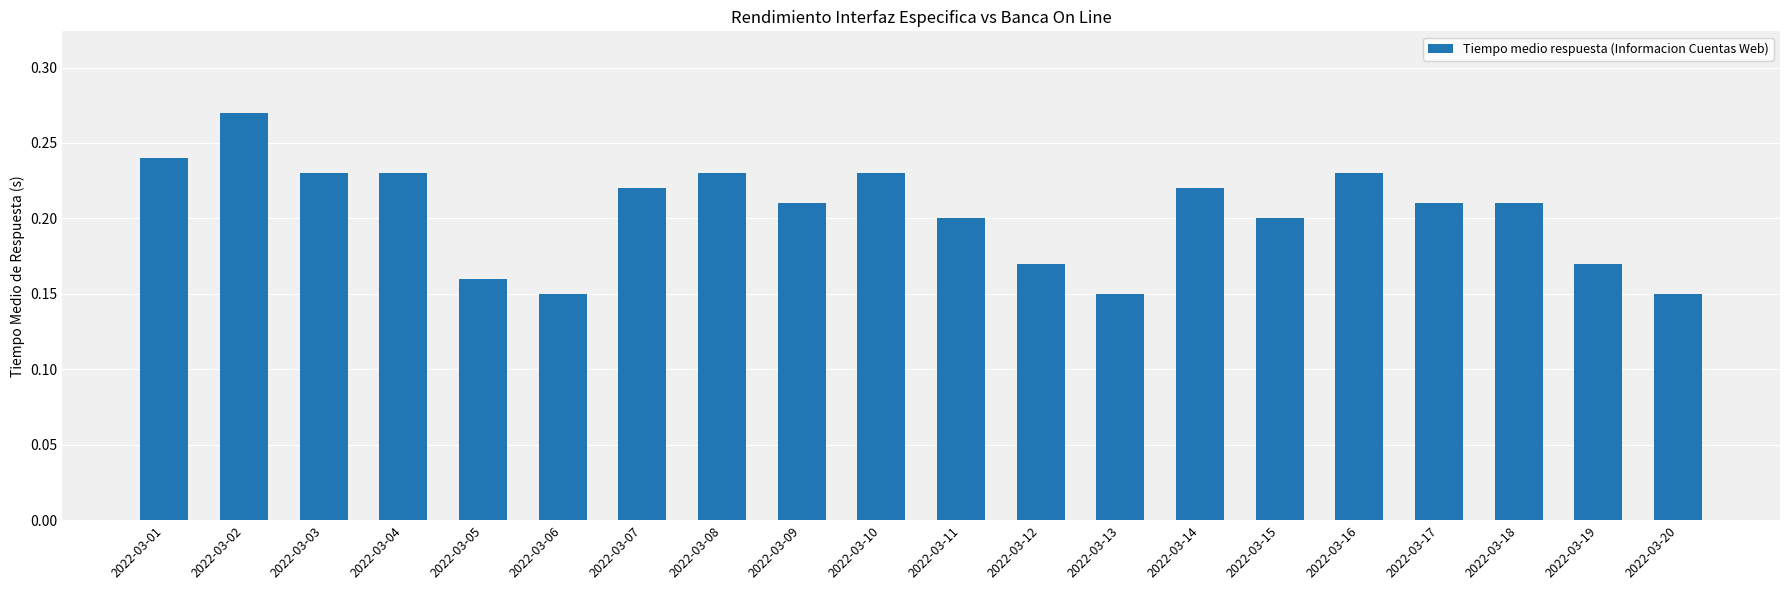

At which category does the chart reach its peak across all series?

2022-03-02